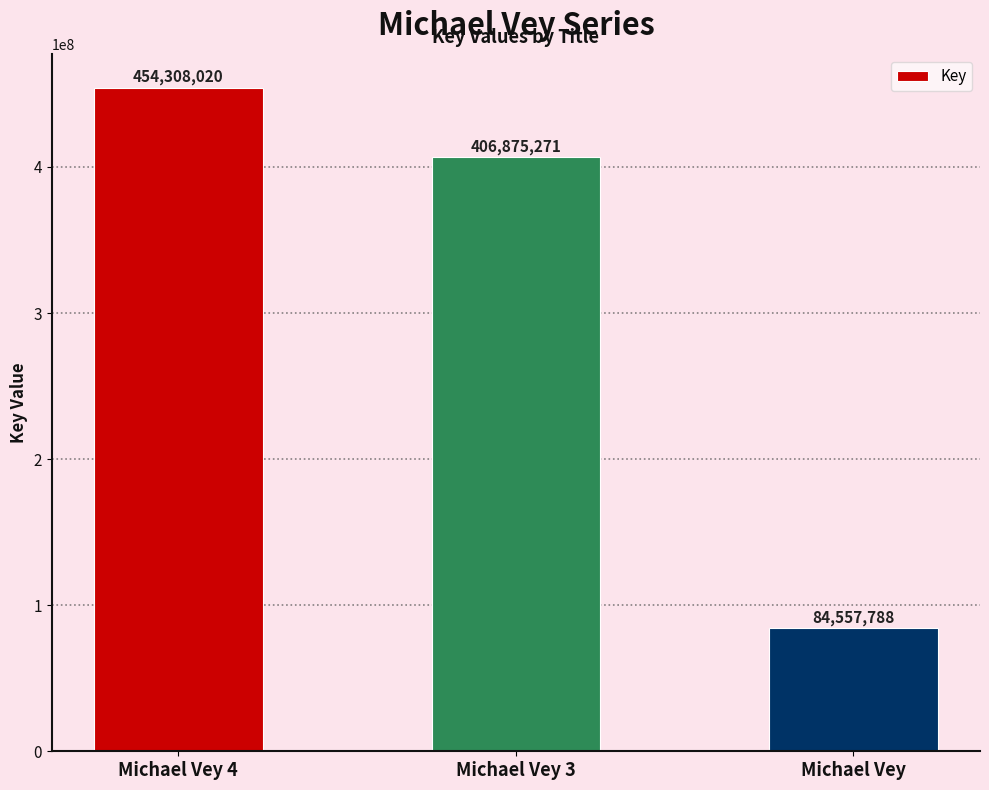

Read the value at Michael Vey, to the nearest 10.

84557790